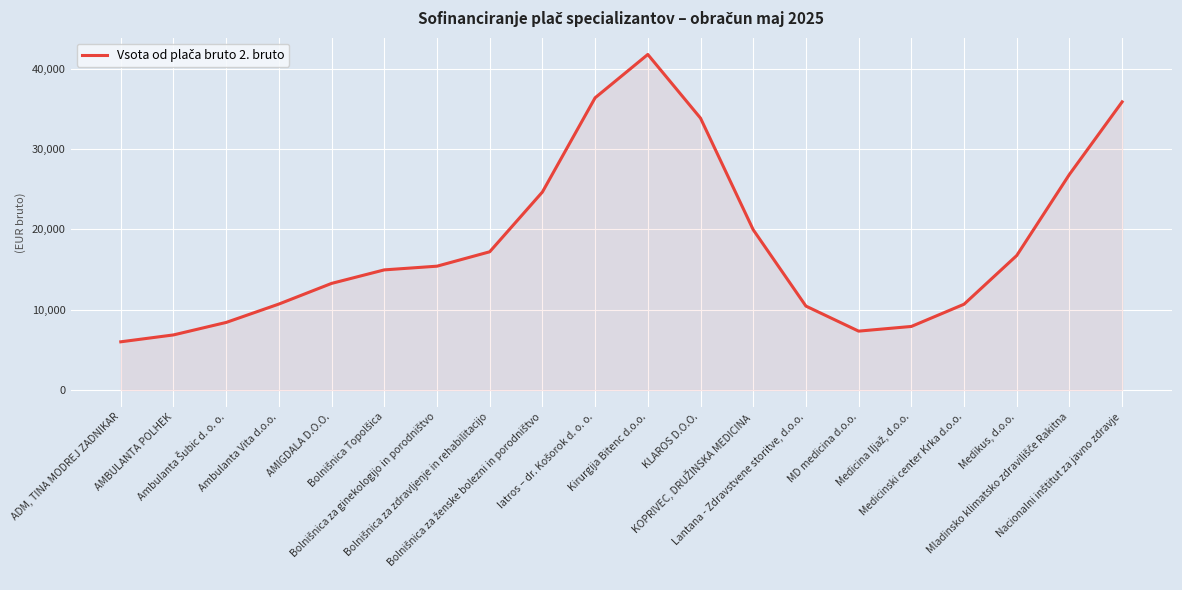

Which category has the highest value across all series?

Kirurgija Bitenc d.o.o.